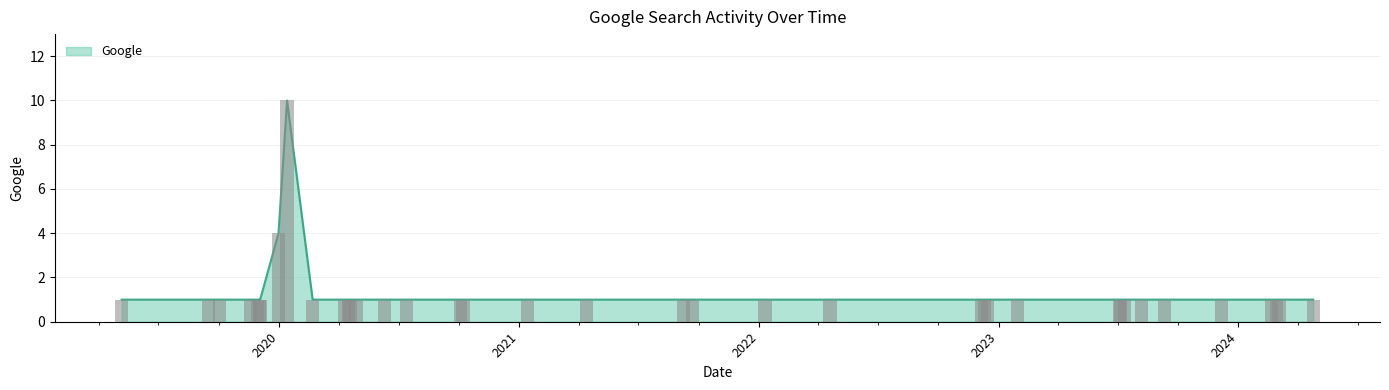

Which label corresponds to the largest value in the chart?

2020-01-13